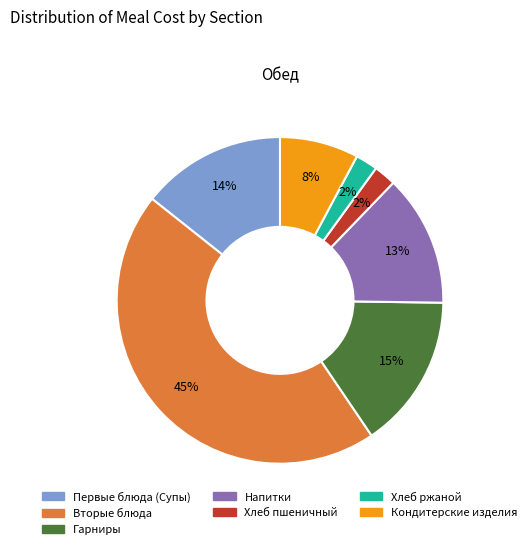

Does Вторые блюда account for over 50% of the chart?

No